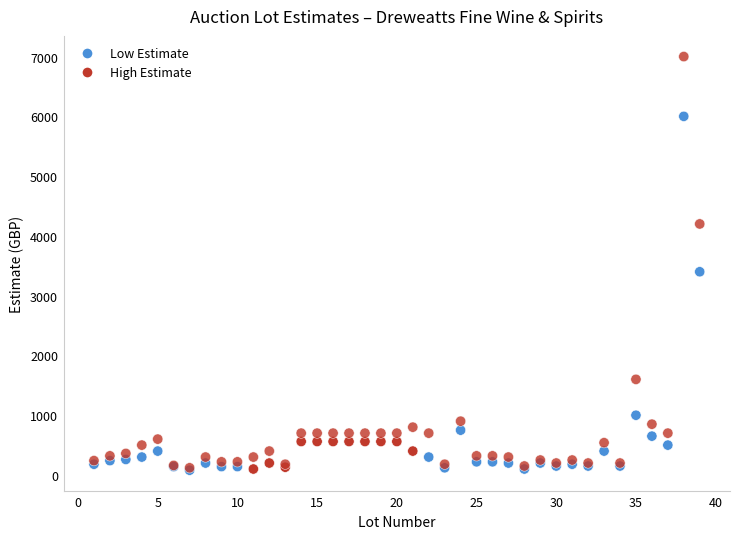

Across all series, what Y value is closest to 3540?

3400